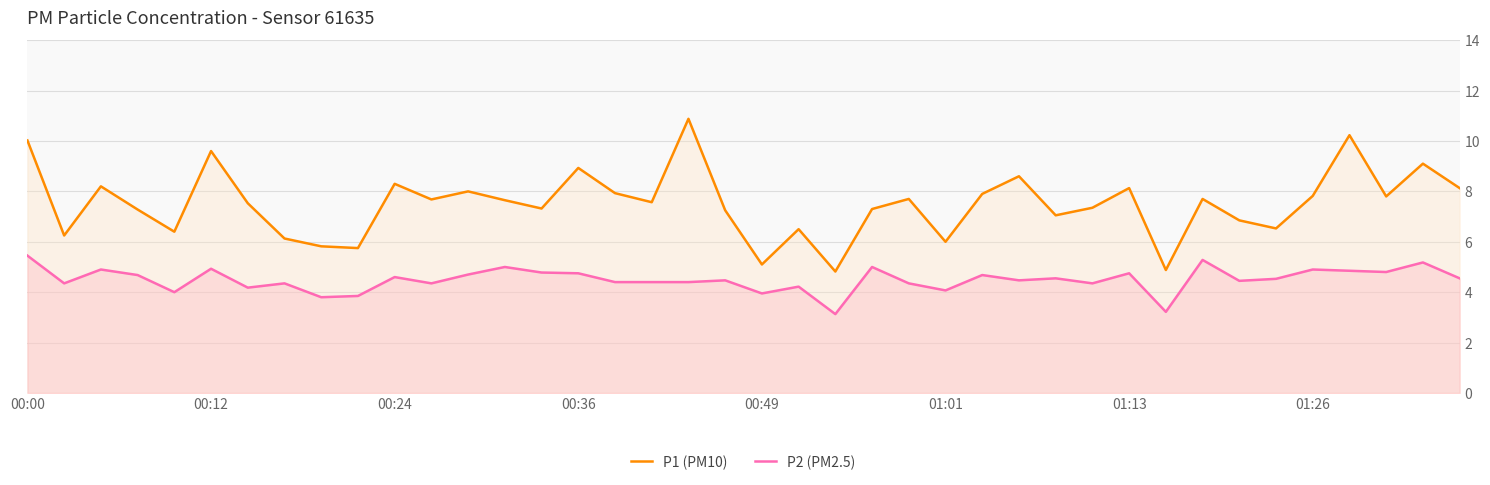

What is the total value across all series at 38?

14.3